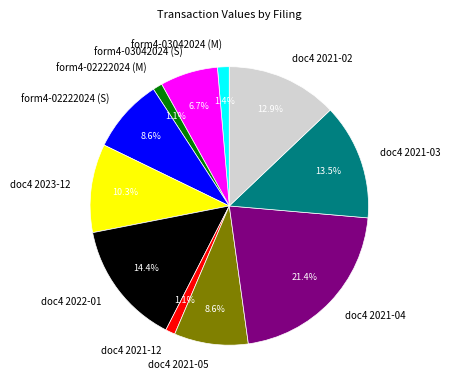

What is the largest slice in the pie chart?

doc4 2021-04